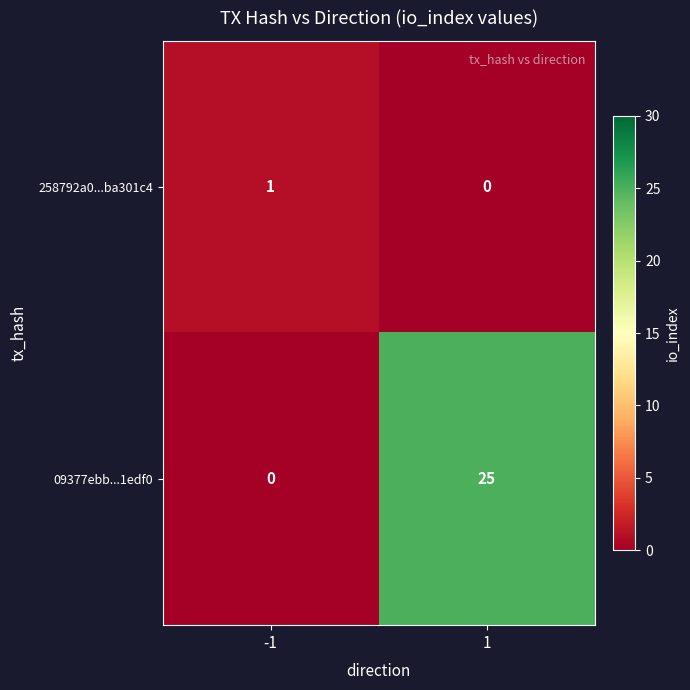

Between -1 and 1, which series saw the biggest shift?

09377ebb...1edf0